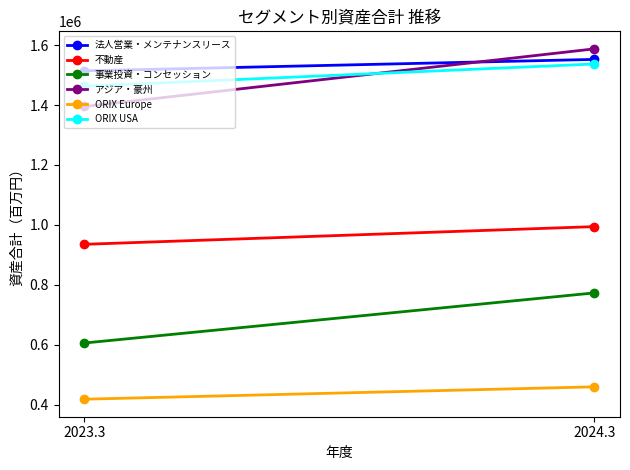

What is the approximate value of 法人営業・メンテナンスリース at 2023.3?

1514070